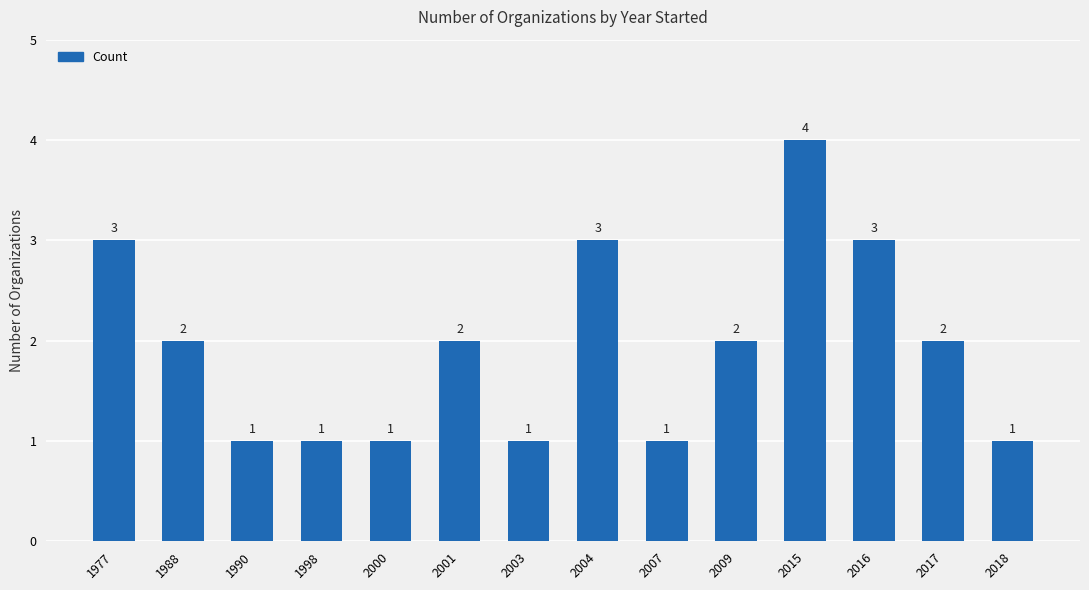

Are the bars horizontal?

No